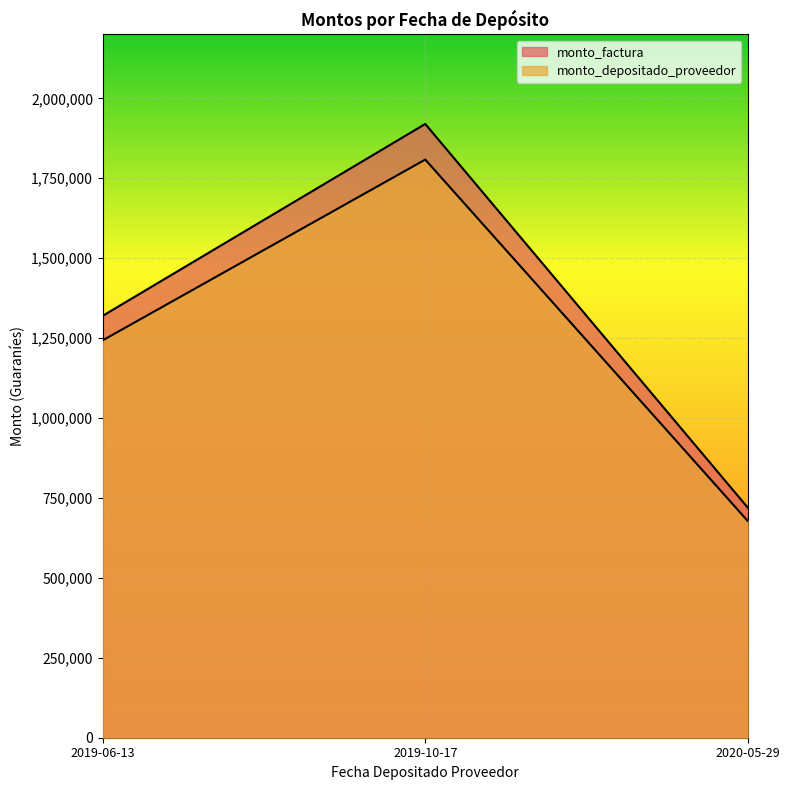

What position from the right is 2020-05-29?

1